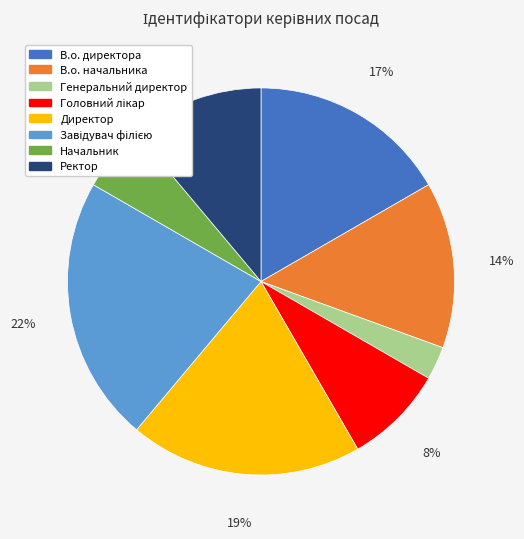

To the nearest percent, what portion does В.о. директора represent?

17%